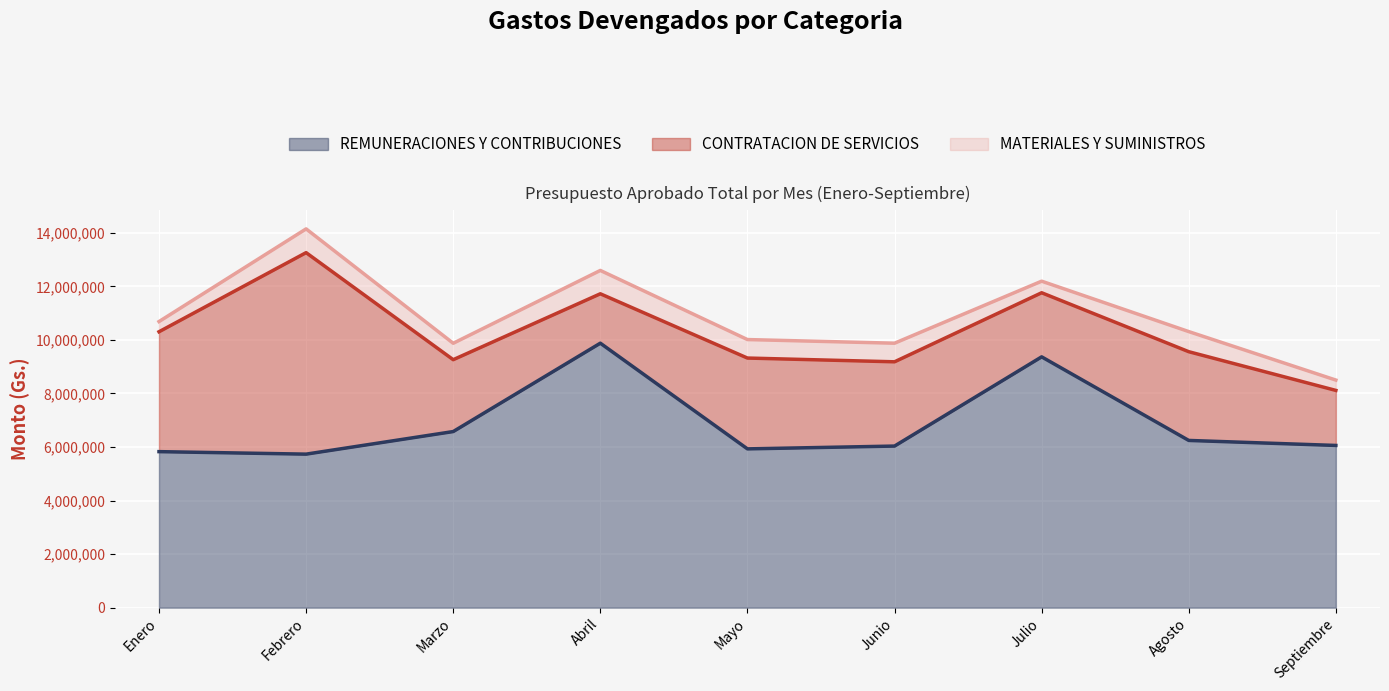

At how many categories does at least one series exceed 8869261?

2